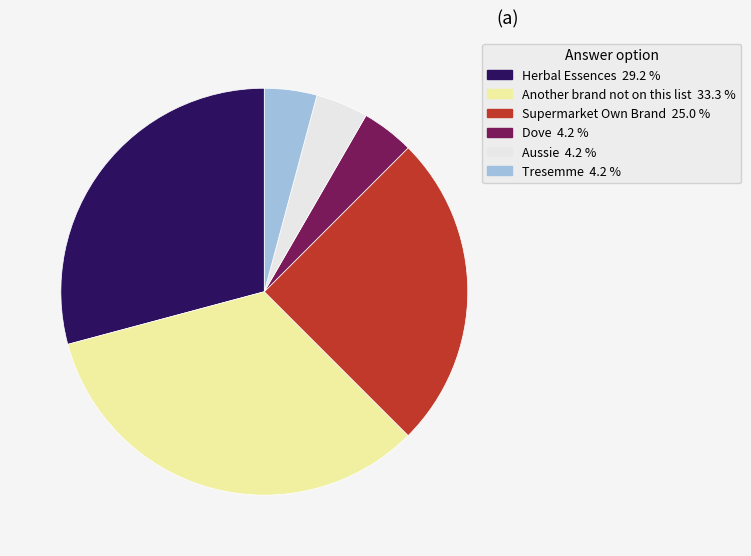

Which slice is the largest?

Another brand not on this list